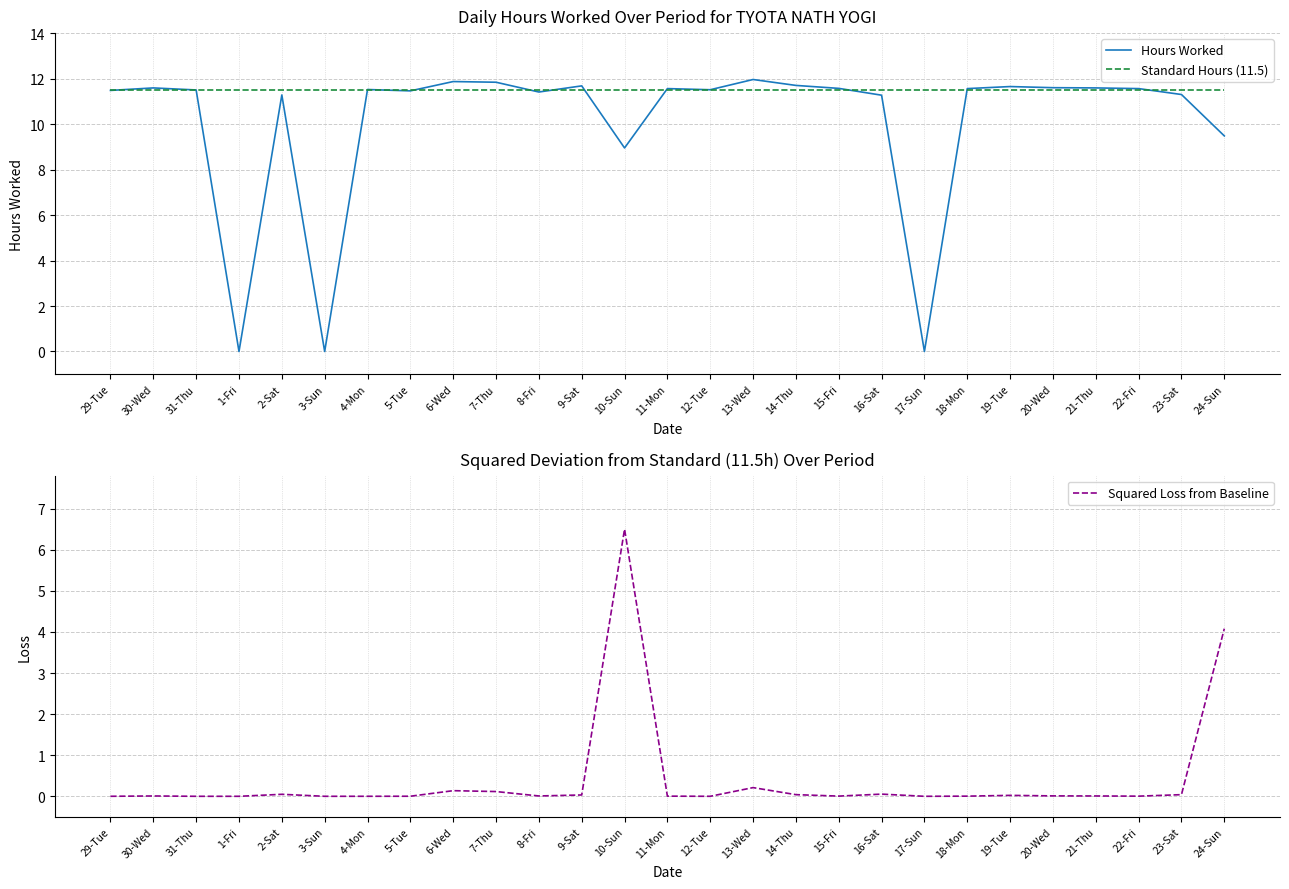

Which has a higher value, 2-Sat or 19-Tue?

19-Tue